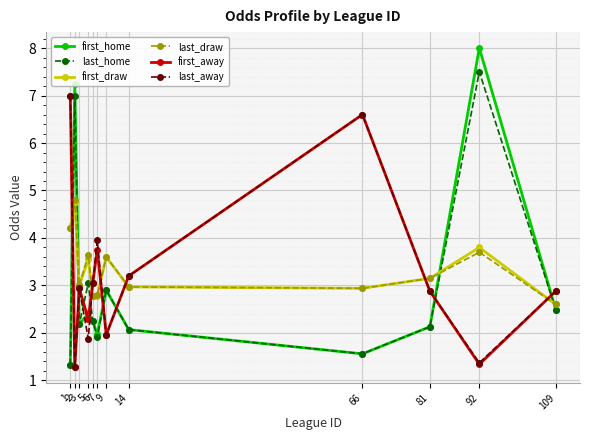

True or false: first_away has a value of 5.5 at 6.

False